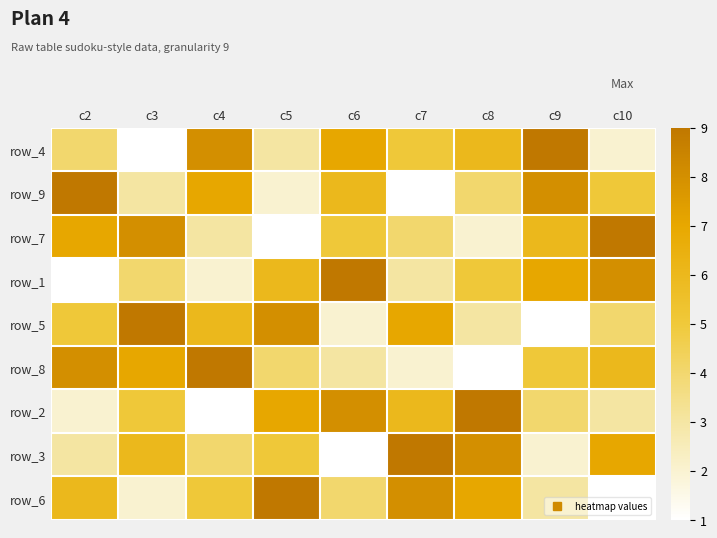

How many row_1 values are between 3 and 7?

5